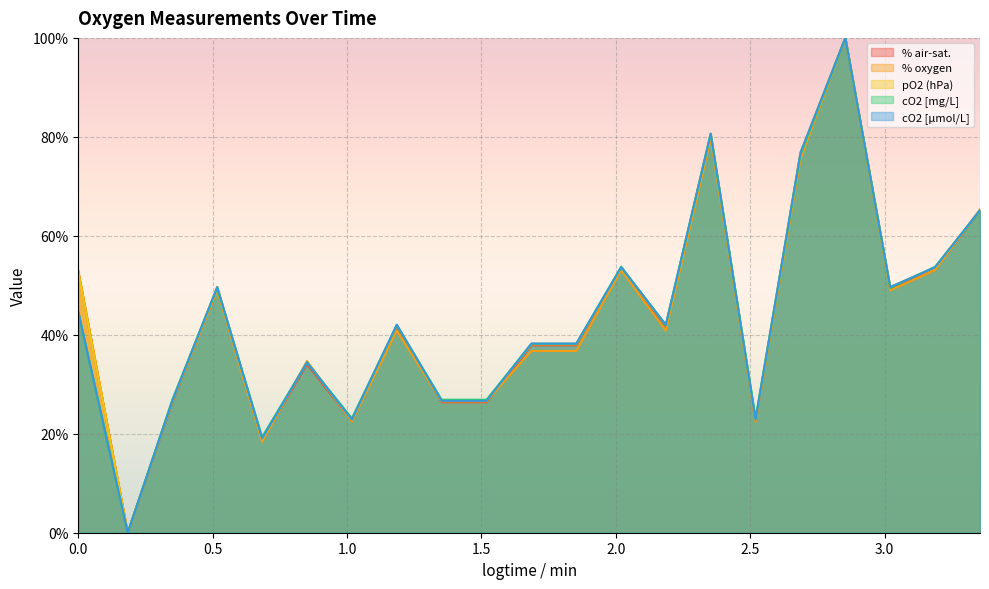

What are all the series names shown in the legend?

% air-sat., % oxygen, pO2 (hPa), cO2 [mg/L], cO2 [µmol/L]